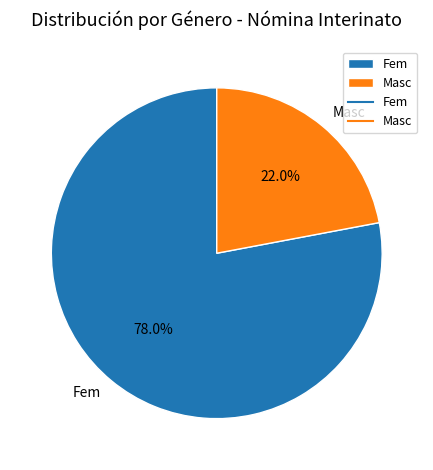

How many slices are in this pie chart?

2